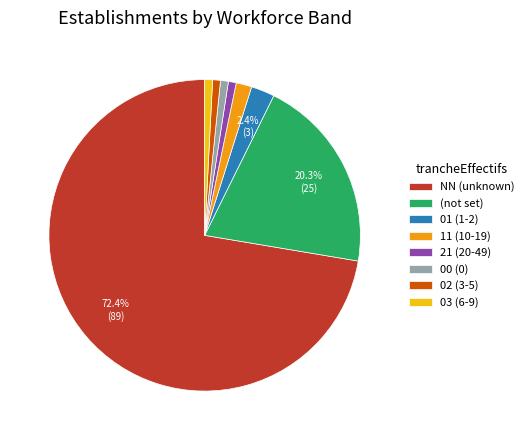

Is NN (unknown) the majority of the pie?

Yes